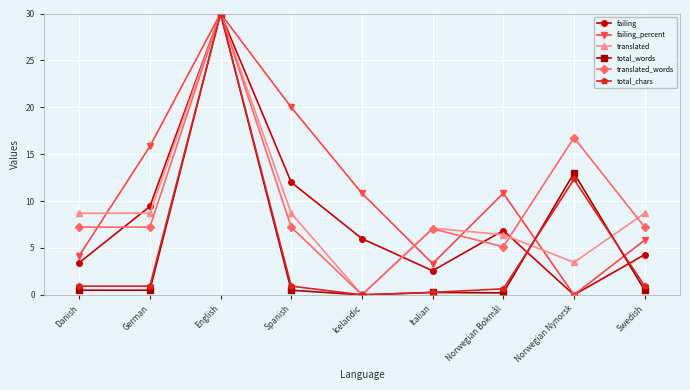

The failing series shows 4.3 at Swedish. True or false?

True